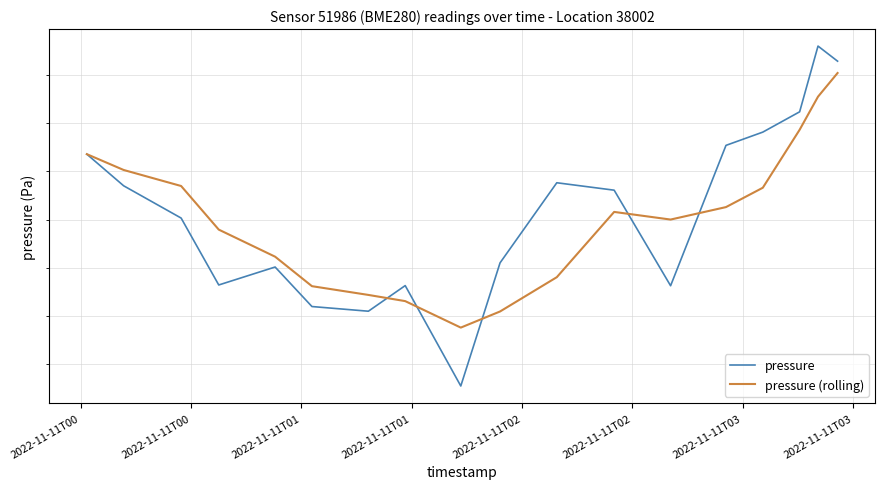

Is the value of pressure at 2022-11-11T03 greater than the value of pressure (rolling) at 2022-11-11T01?

No